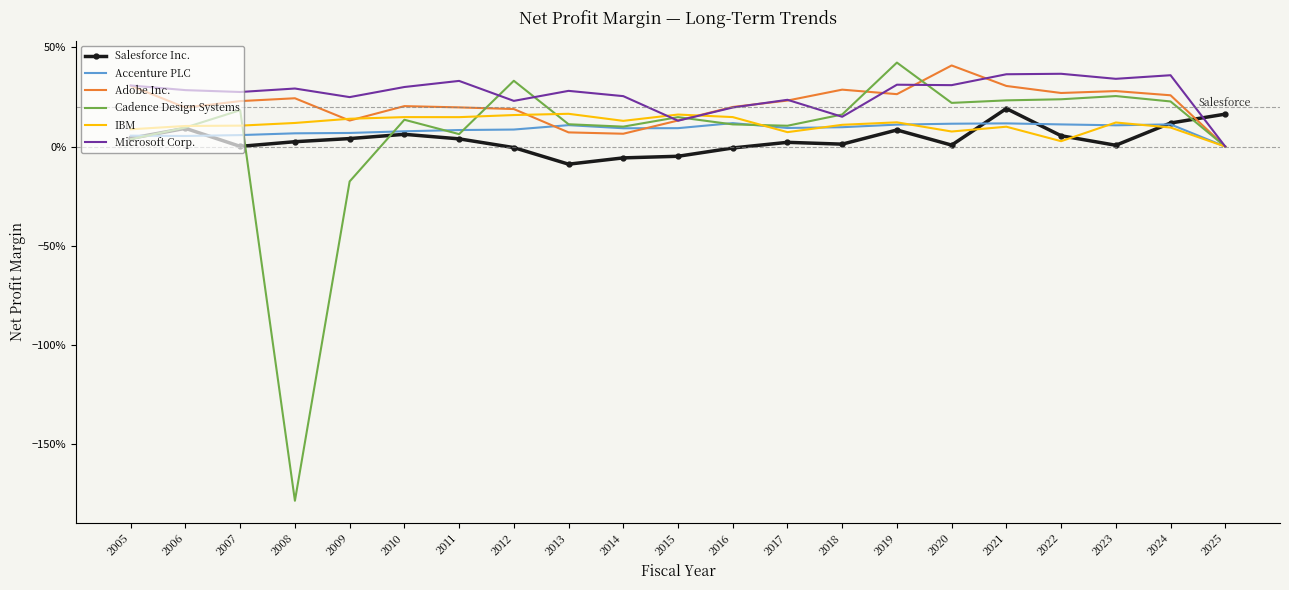

Where is the first local maximum for Microsoft Corp.?

2008